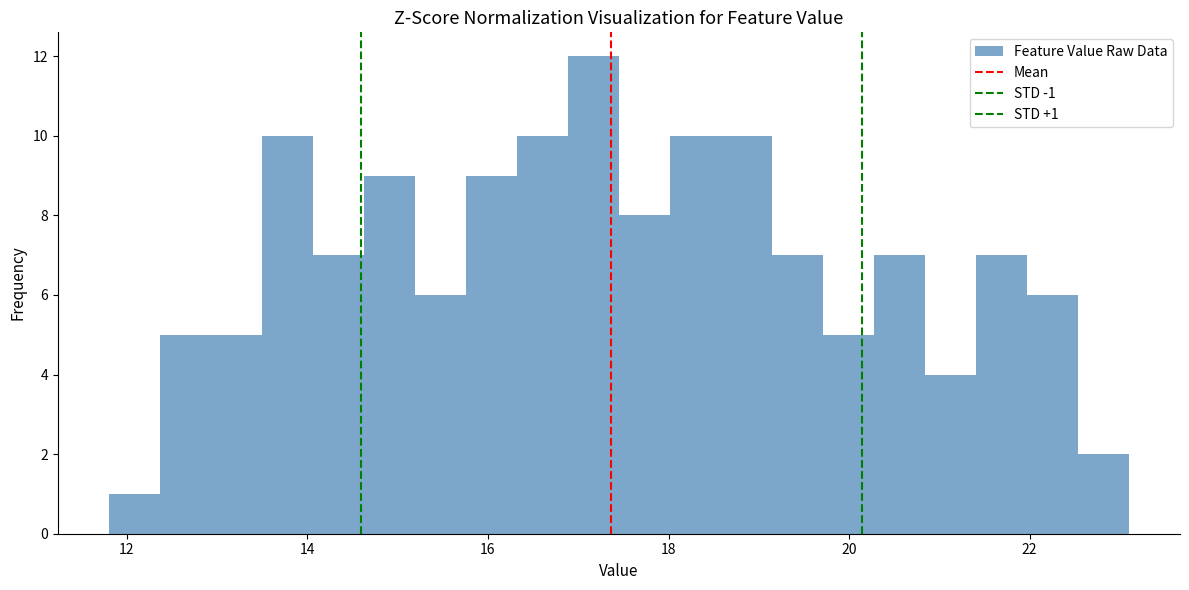

Read against the x-axis, roughly where is the centre of the tallest bar?

17.2